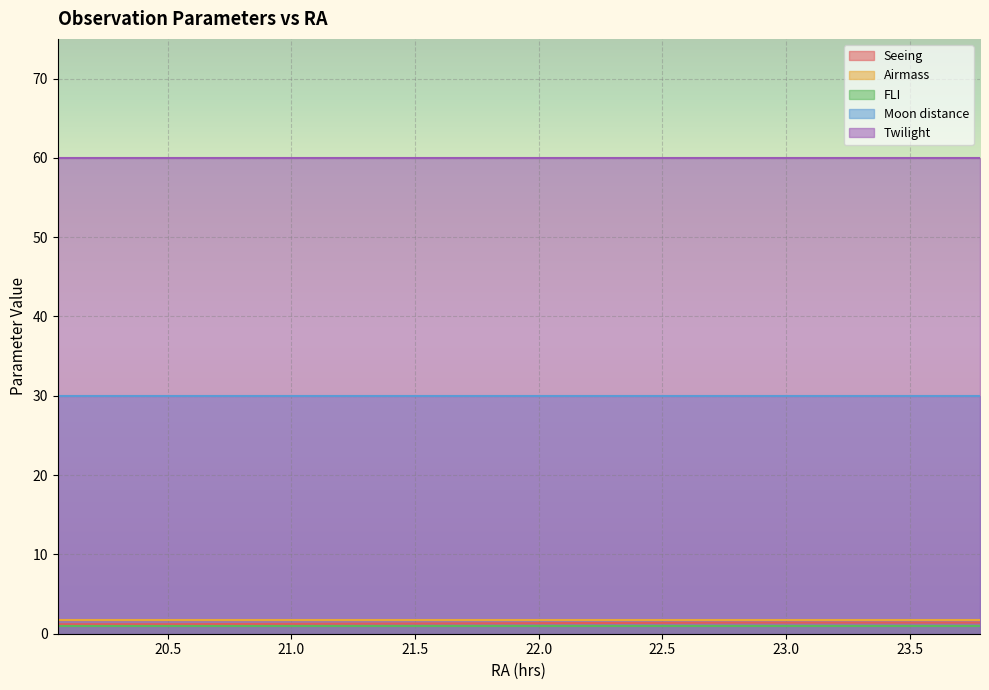

True or false: Moon distance and Twilight cross at least once.

False